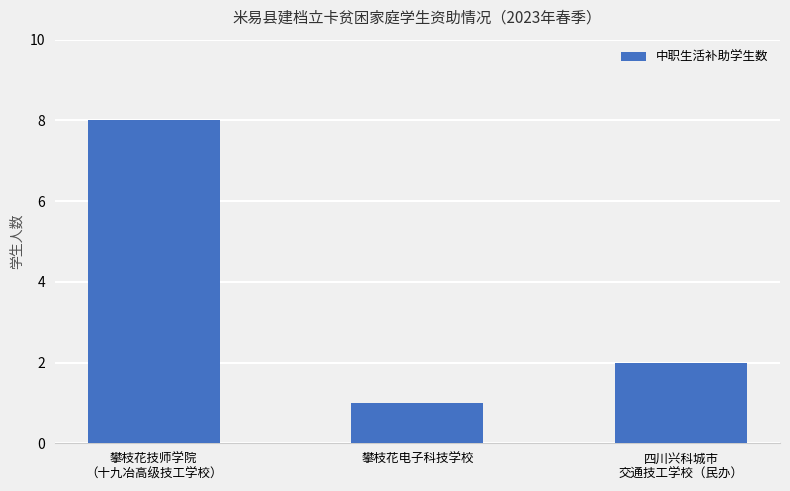

How many values are between 1 and 8?

3